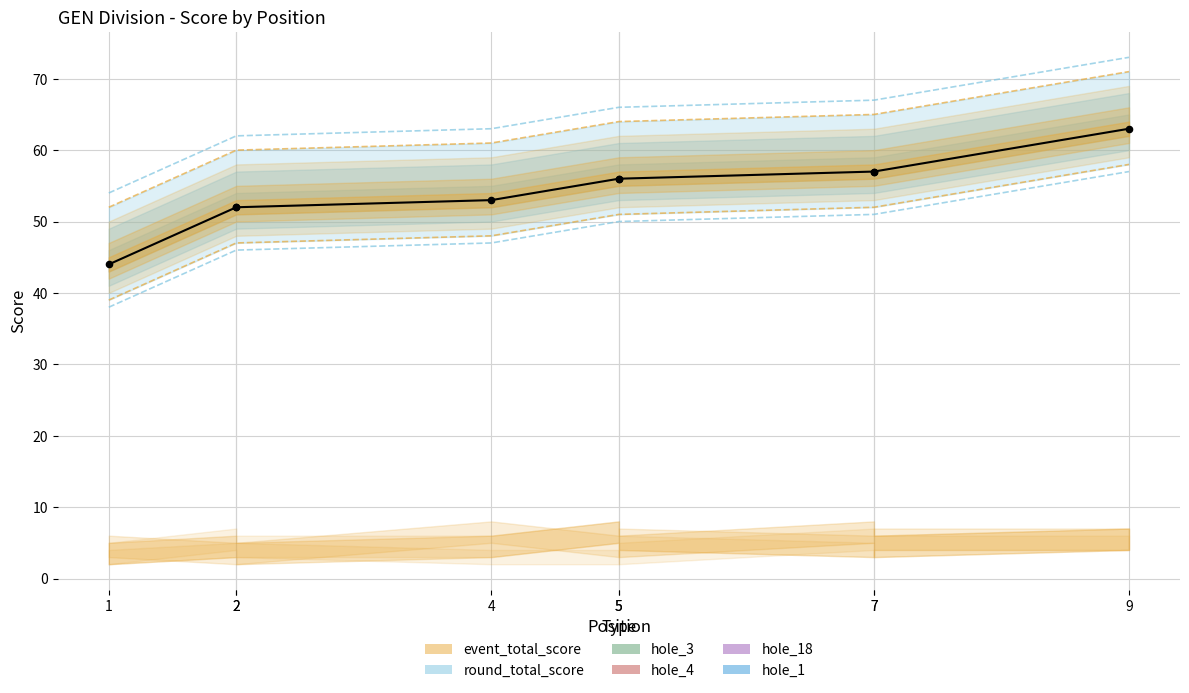

Approximately how many times larger is the value at 9 compared to 7?

1.1